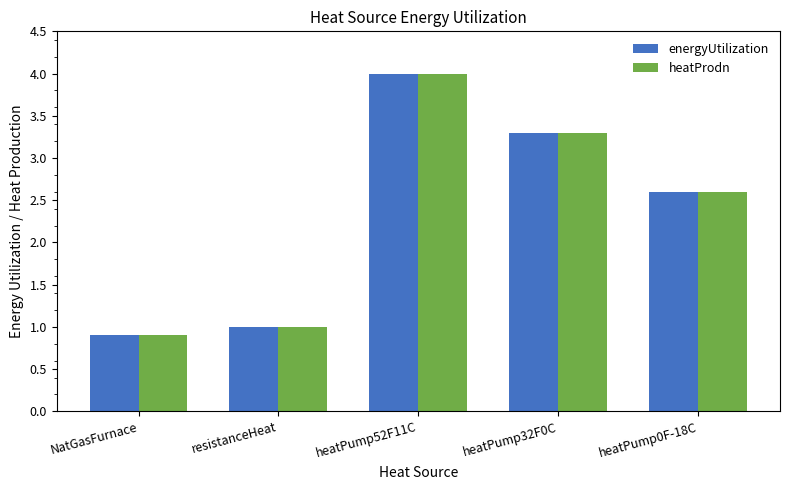

At which label does heatProdn first exceed 2?

heatPump52F11C